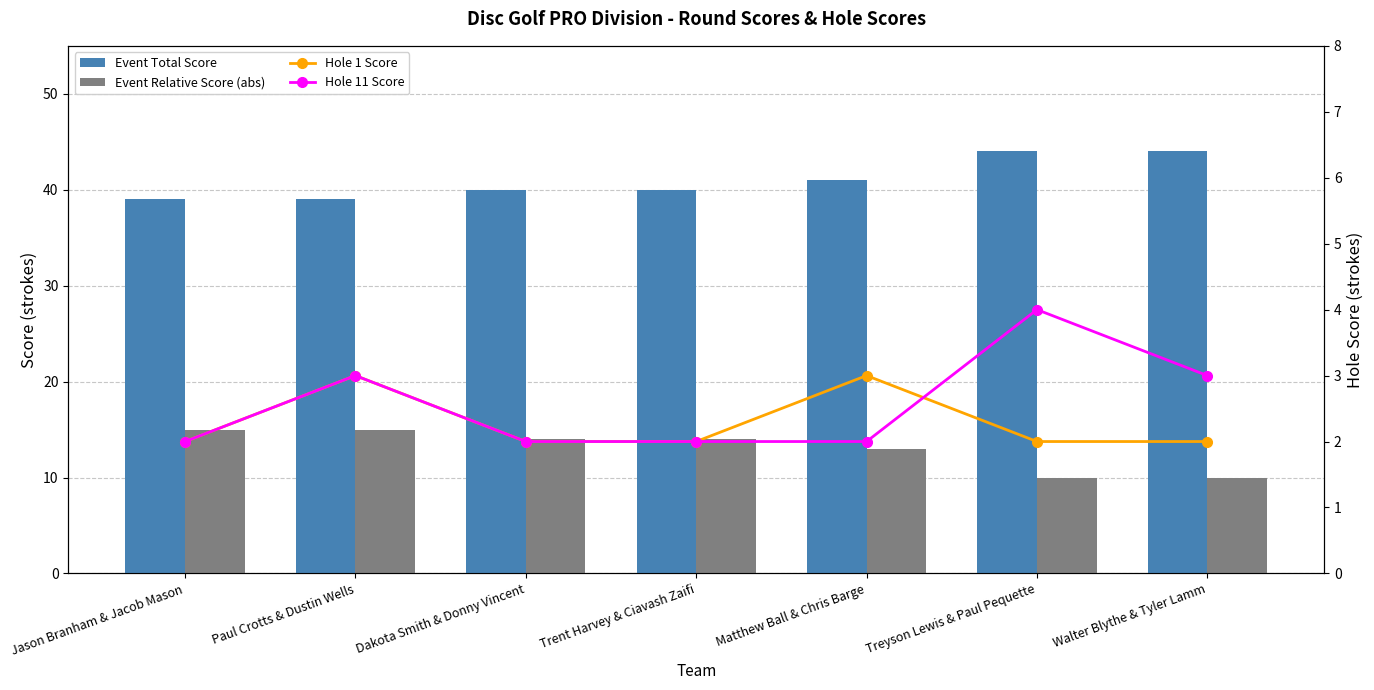

Rank the categories by Hole 1 Score value from highest to lowest.

Paul Crotts & Dustin Wells, Matthew Ball & Chris Barge, Jason Branham & Jacob Mason, Dakota Smith & Donny Vincent, Trent Harvey & Ciavash Zaifi, Treyson Lewis & Paul Pequette, Walter Blythe & Tyler Lamm